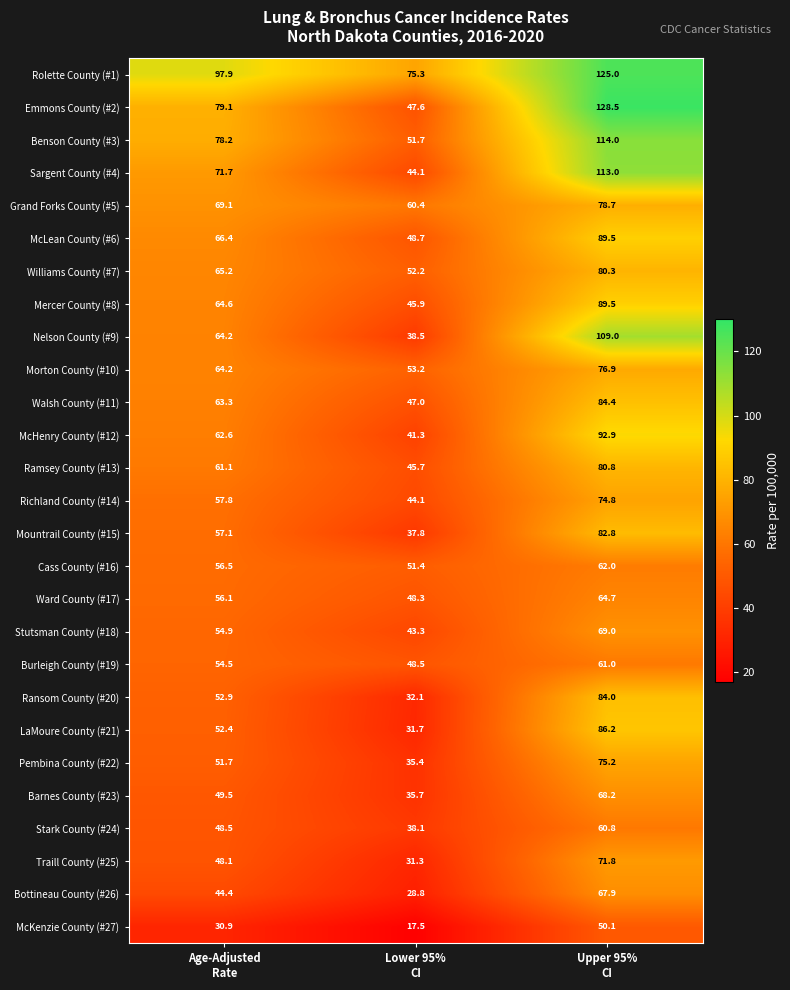

Which series has the largest range (max minus min)?

Emmons County (#2)